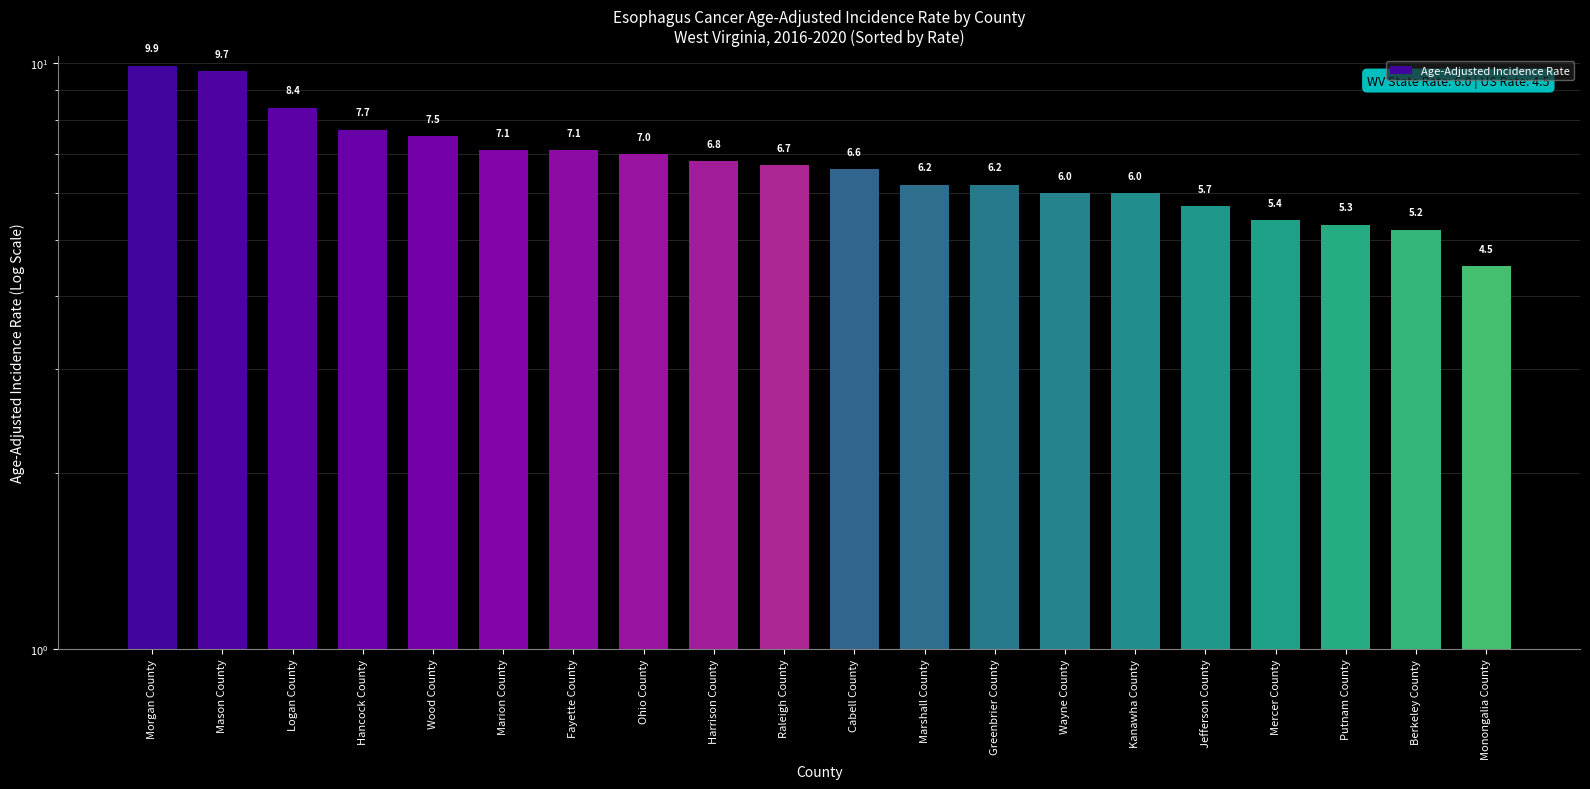

Which label corresponds to the largest value in the chart?

Morgan County